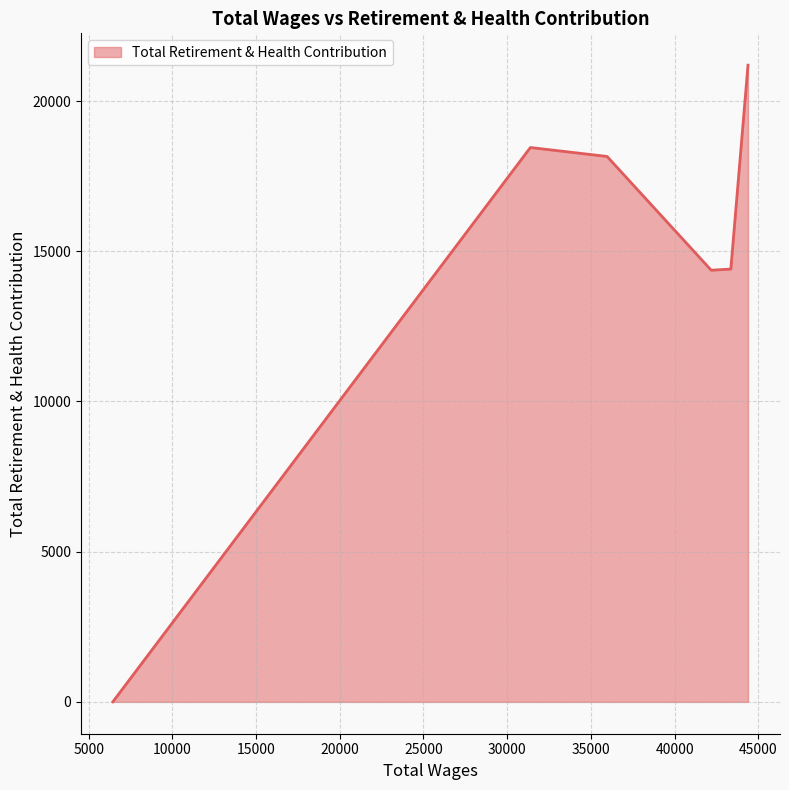

What is the greatest value displayed?

21196